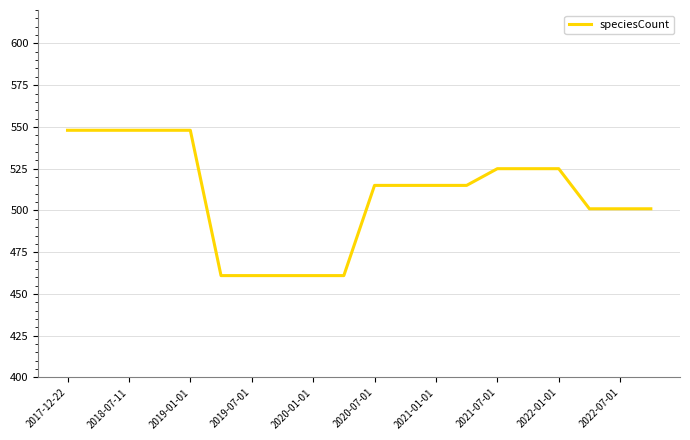

What is the smallest value displayed?

461